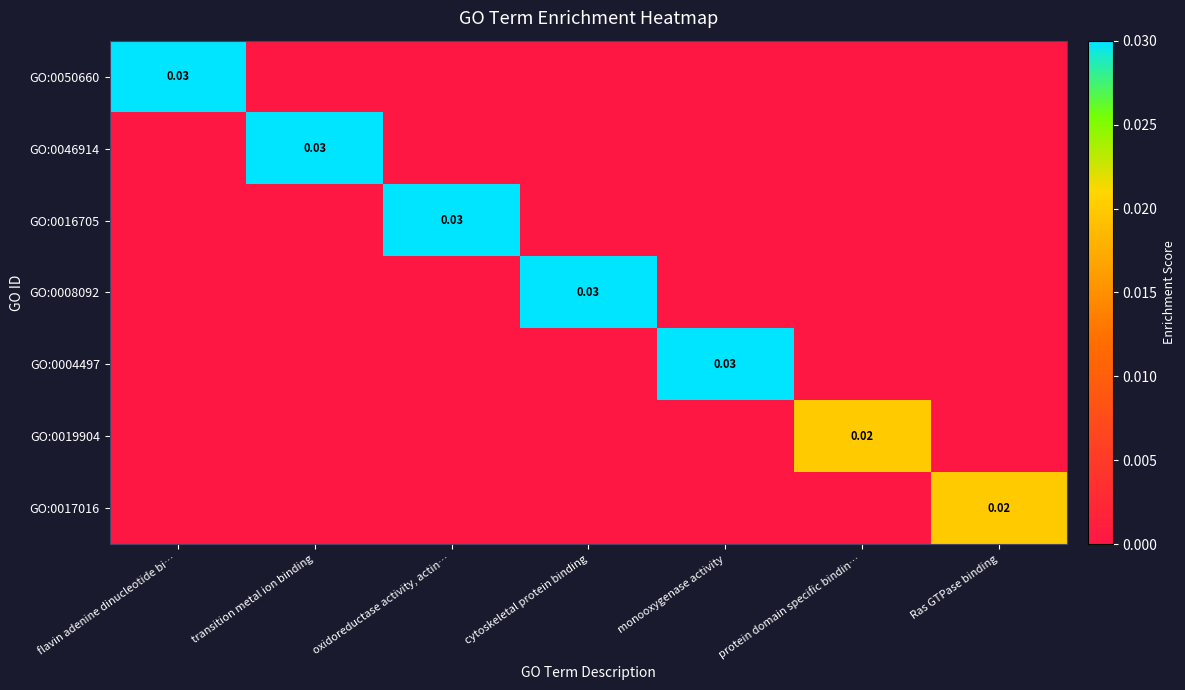

Rank the categories by GO:0046914 value from lowest to highest.

flavin adenine dinucleotide bi…, oxidoreductase activity, actin…, cytoskeletal protein binding, monooxygenase activity, protein domain specific bindin…, Ras GTPase binding, transition metal ion binding